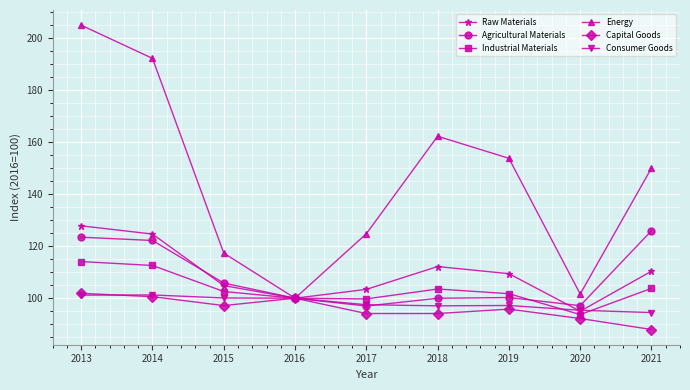

What is the average value of the Raw Materials series?

109.7